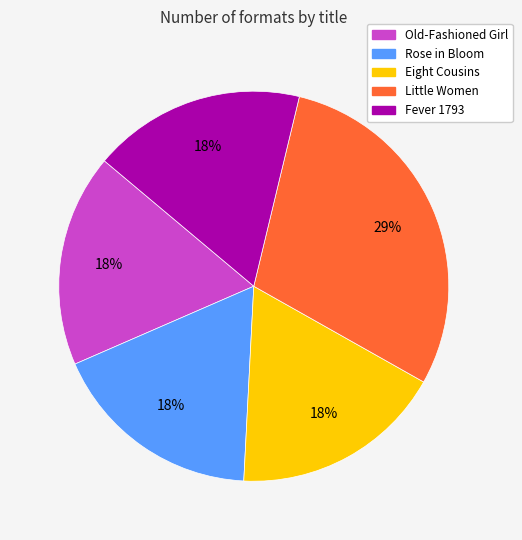

What is the largest slice in the pie chart?

Little Women